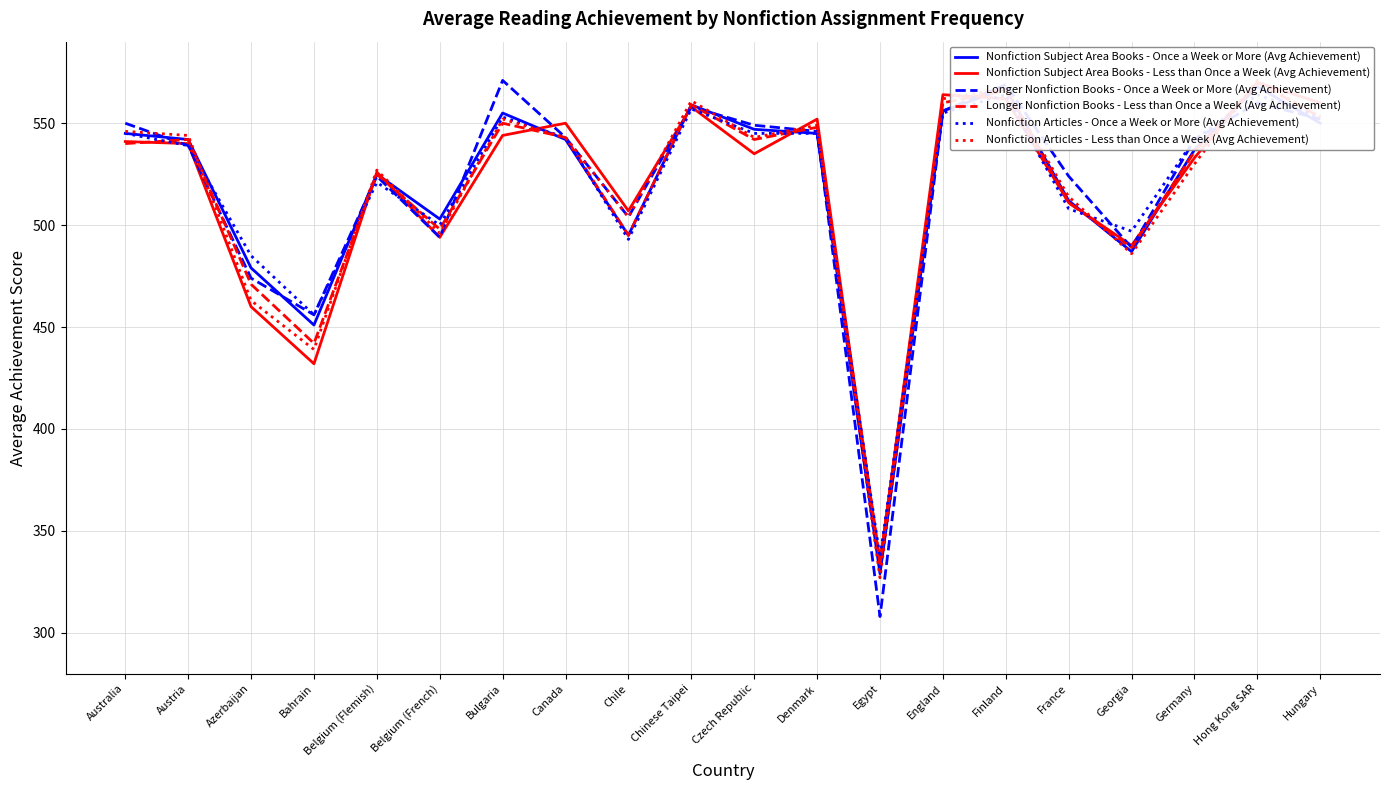

What is the difference between the maximum and second lowest values in the Longer Nonfiction Books - Less than Once a Week (Avg Achievement) series?

128